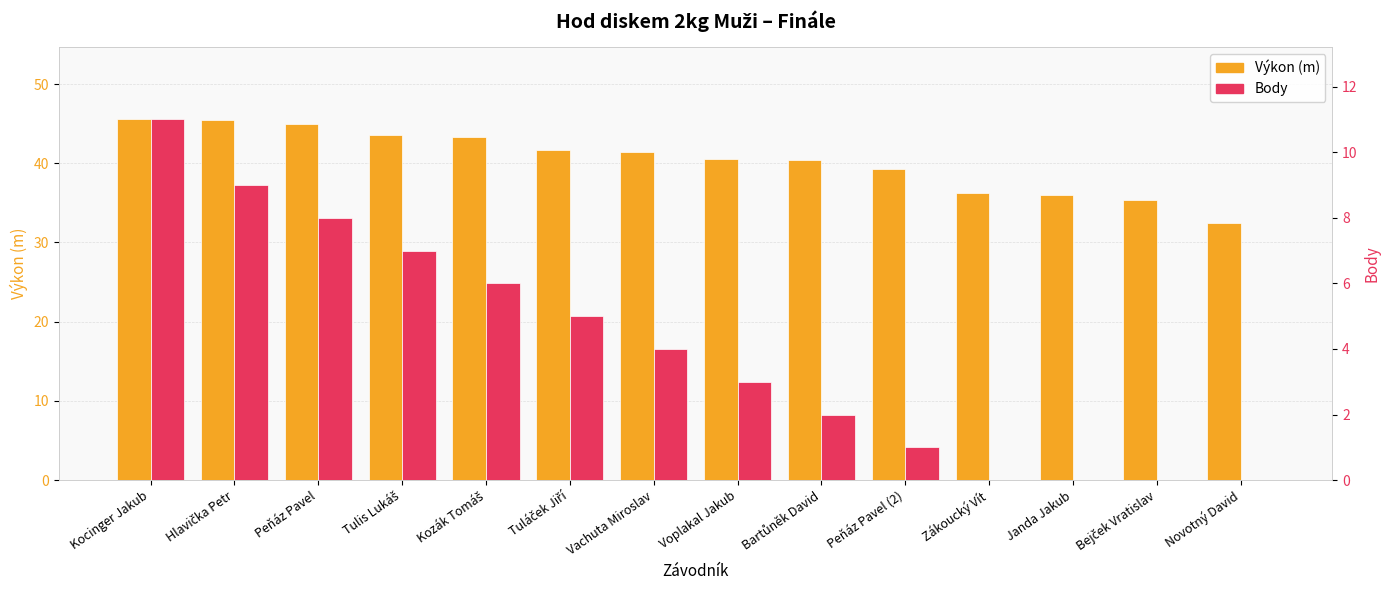

Which series has the widest spread of values?

Výkon (m)